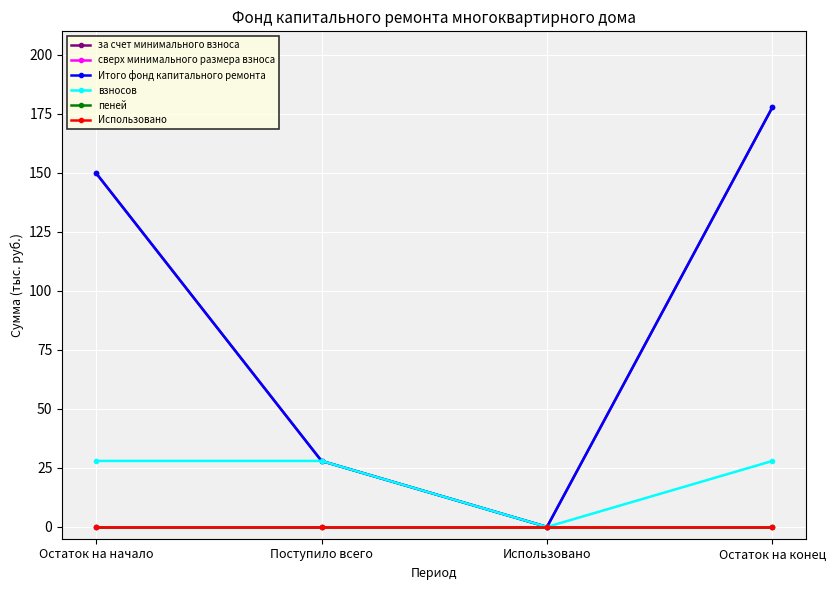

How many interior local valleys does the взносов series have?

1